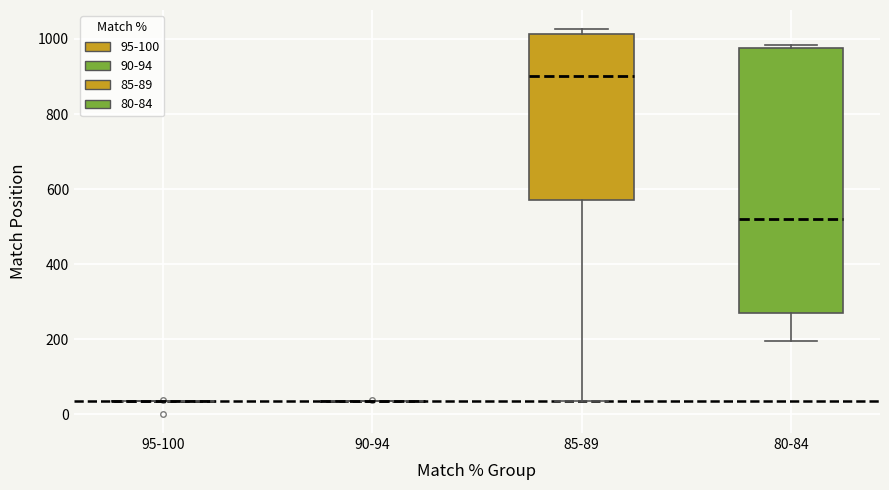

Reading left to right, read every box against the y-axis: the position of its median line, the range the box covers, and the ends of its whiskers. The values are not printed on the chart, so give them approximately, as read against the axis.

95-100: box collapsed to a line at 40, whiskers 40 to 40
90-94: box collapsed to a line at 40, whiskers 40 to 40
85-89: median 900, box 580 to 1020, whiskers 40 to 1020 (just above the box's upper edge)
80-84: median 520, box 260 to 980, whiskers 200 to 980 (just above the box's upper edge)